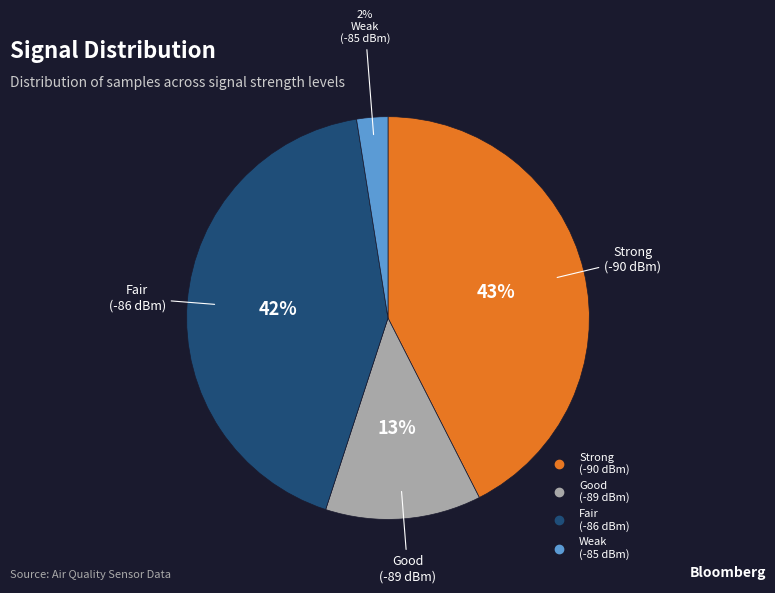

Is there a majority slice in this chart?

No